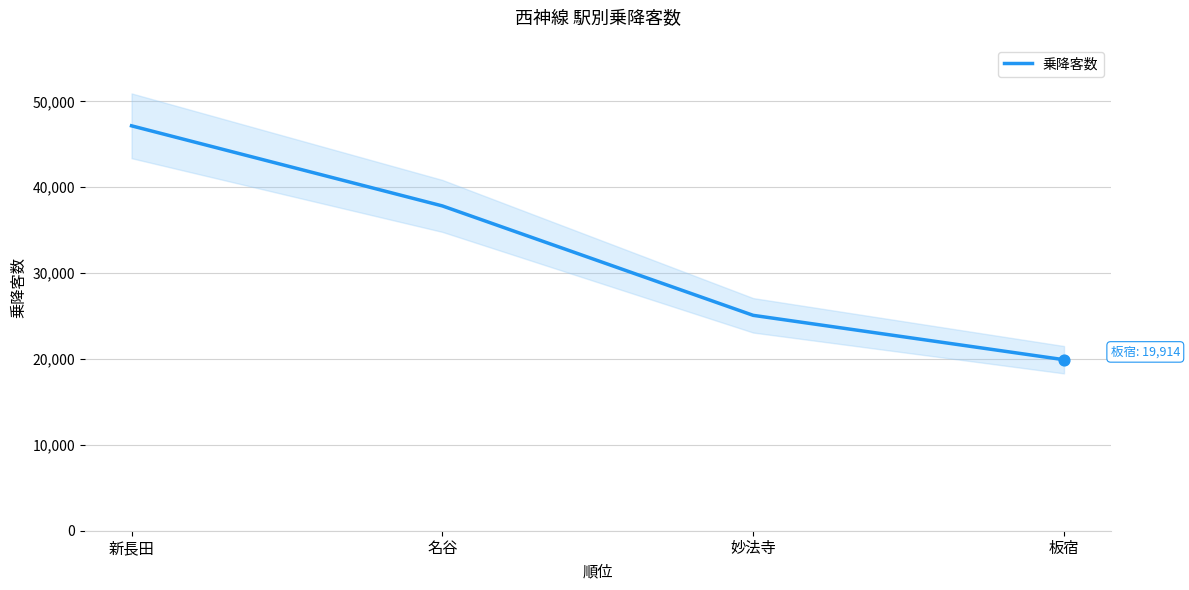

What is the change in value from 名谷 to 板宿?

-17910